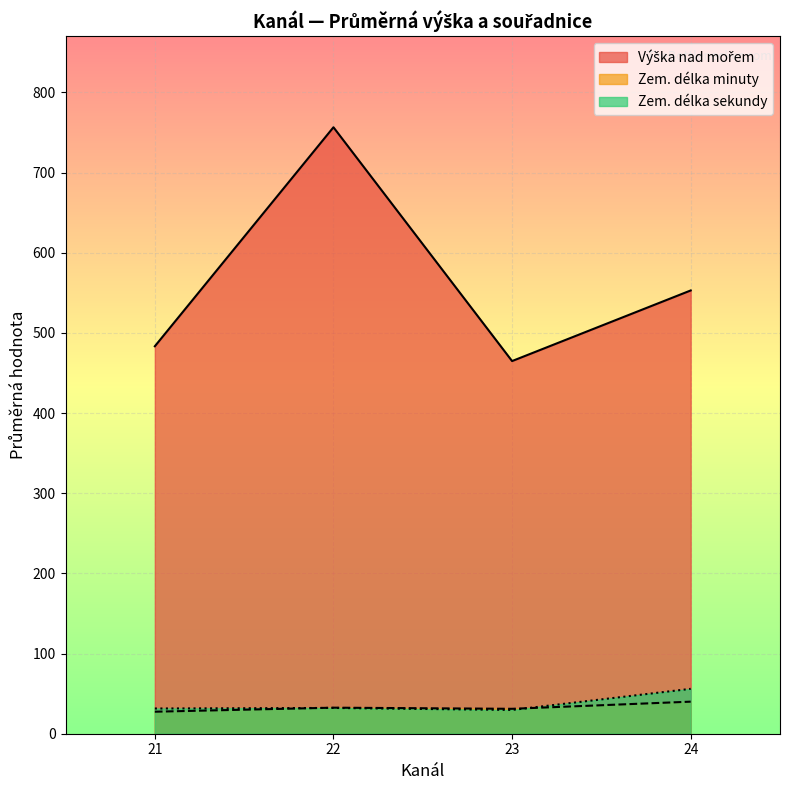

What is the maximum value shown in the chart?

756.6